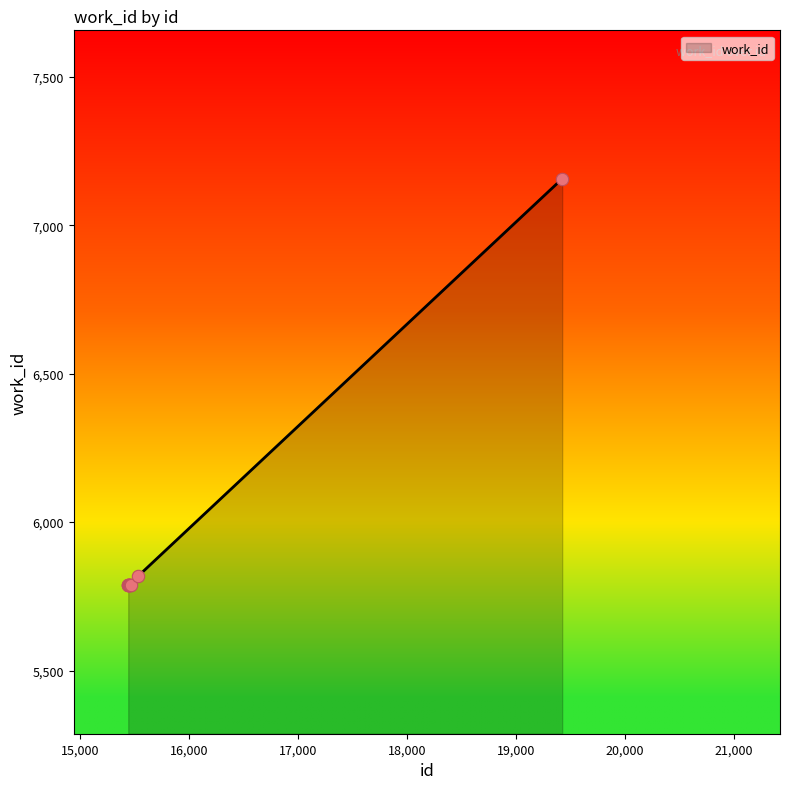

What is the minimum value shown in the chart?

5787